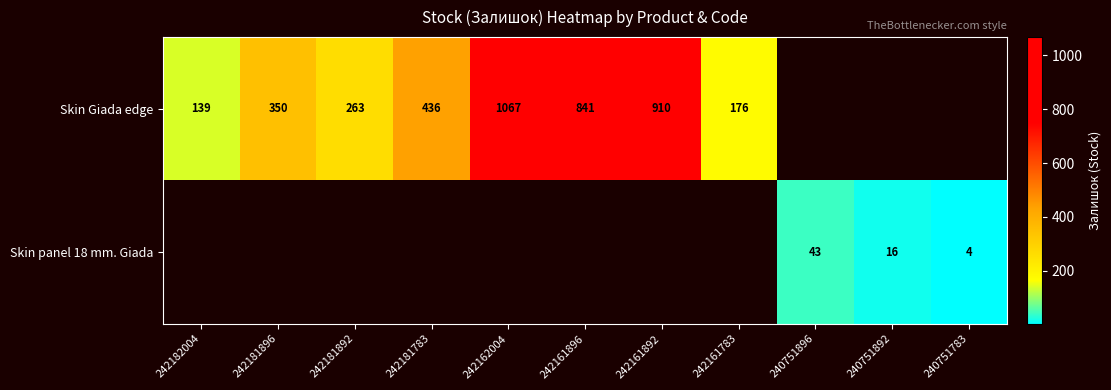

Is it true that Skin Giada edge equals 236 at 242182004?

False